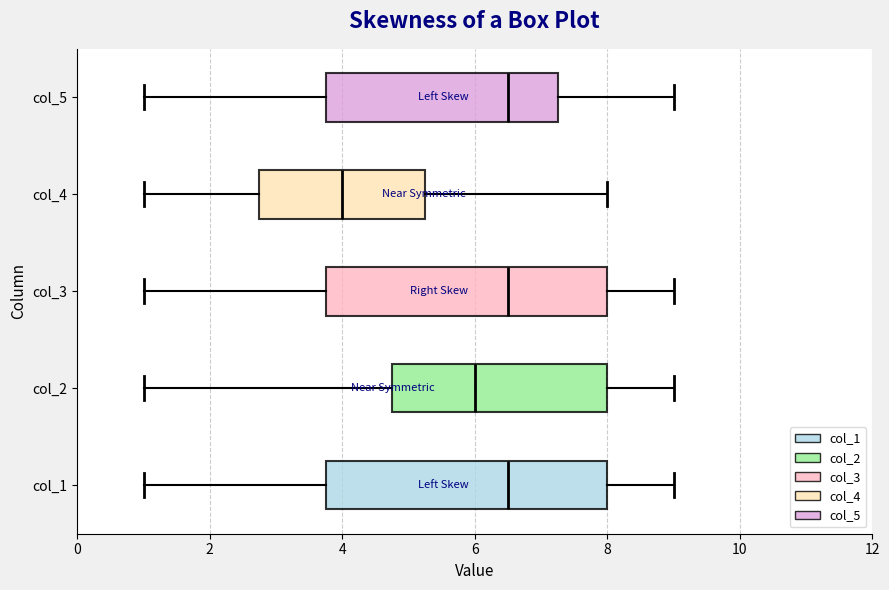

Reading bottom to top, read every box against the x-axis: the position of its median line, the range the box covers, and the ends of its whiskers. The values are not printed on the chart, so give them approximately, as read against the axis.

col_1: median 6.6, box 3.8 to 8.0, whiskers 1.0 to 9.0
col_2: median 6.0, box 4.8 to 8.0, whiskers 1.0 to 9.0
col_3: median 6.6, box 3.8 to 8.0, whiskers 1.0 to 9.0
col_4: median 4.0, box 2.8 to 5.2, whiskers 1.0 to 8.0
col_5: median 6.6, box 3.8 to 7.2, whiskers 1.0 to 9.0